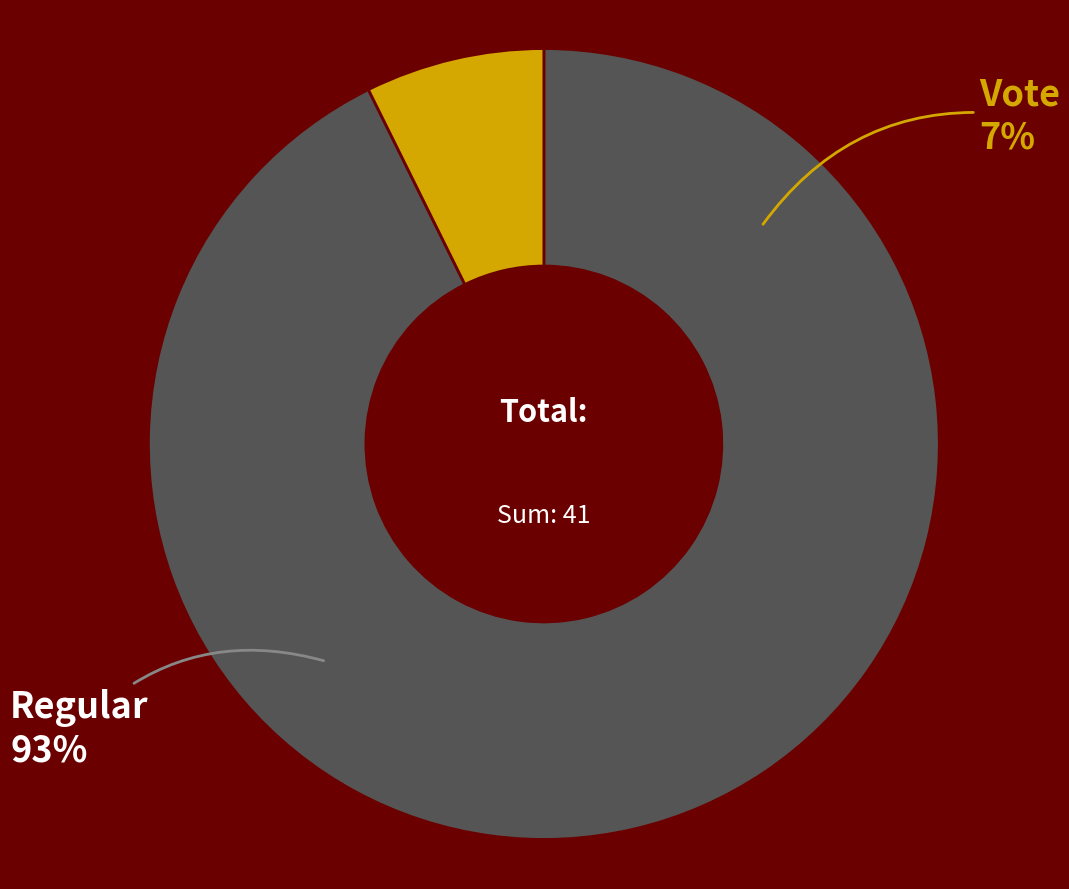

What is the smallest slice in the pie chart?

Vote (io_index=3)